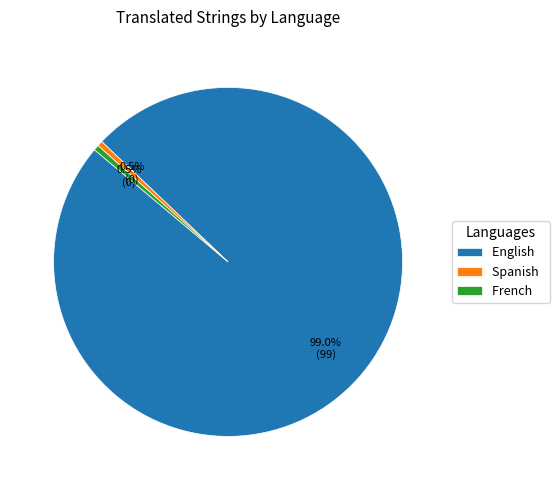

To the nearest percent, what is the average slice percentage?

33%